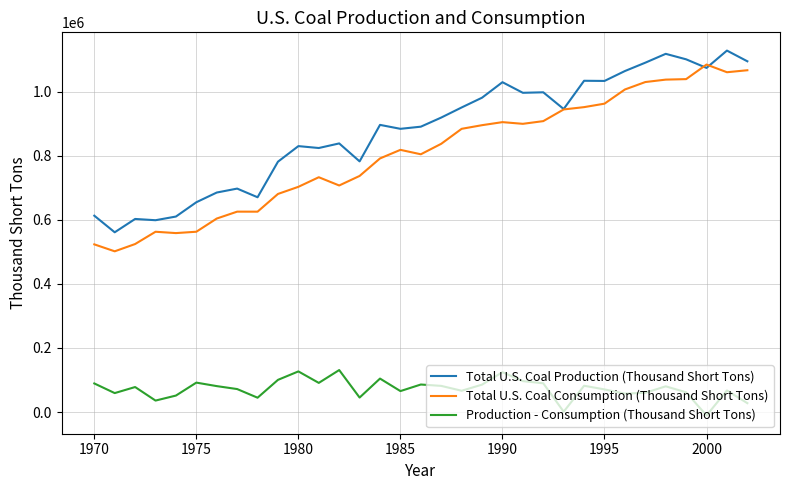

What is the lowest value of the Production - Consumption (Thousand Short Tons) series?

-10483.3